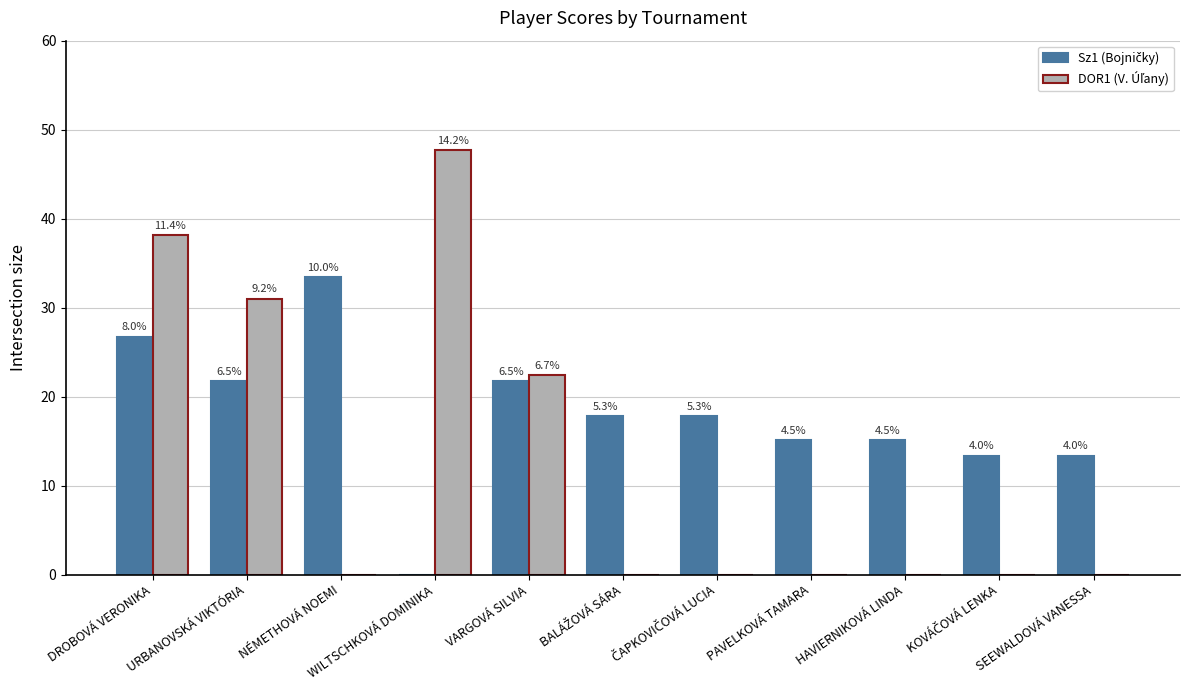

How many groups of bars are there?

11